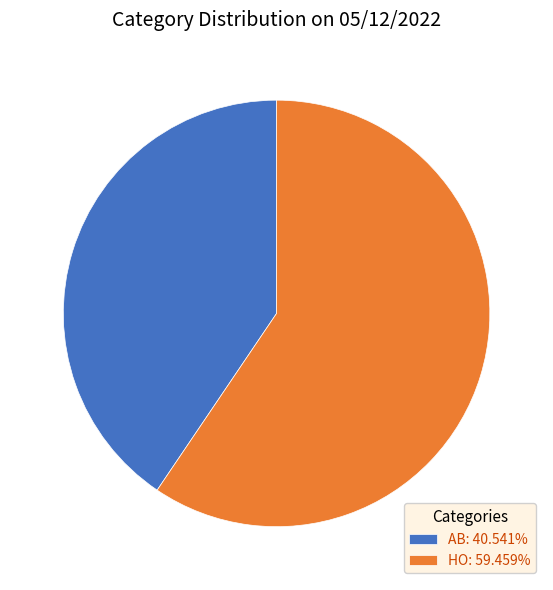

What is the ratio of the value at HO: 59.459% to the value at AB: 40.541%?

1.5